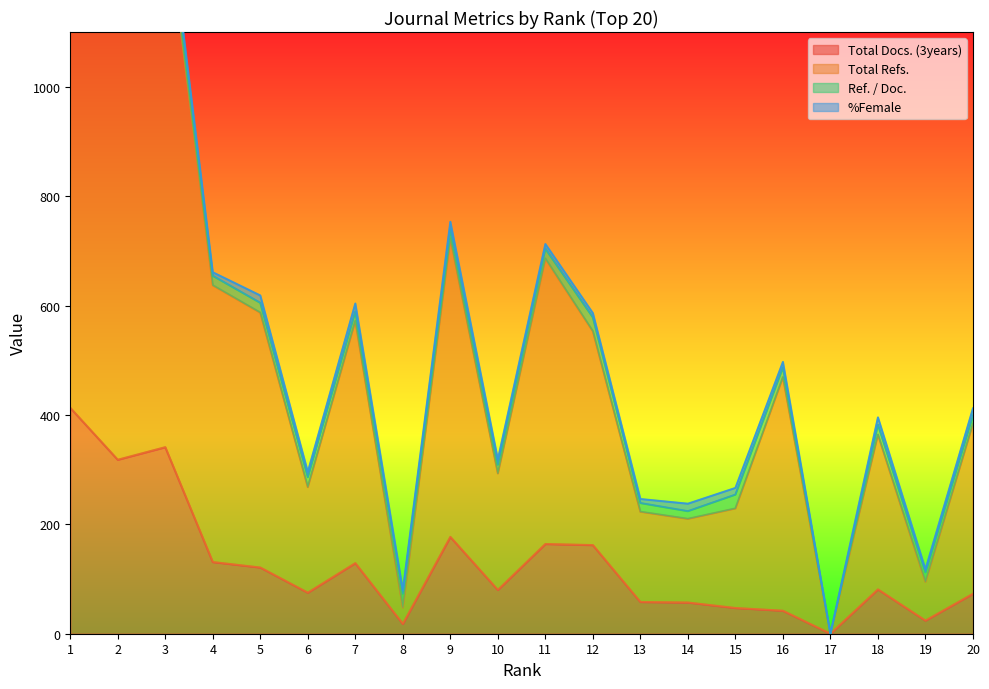

At how many categories does at least one series exceed 391?

10